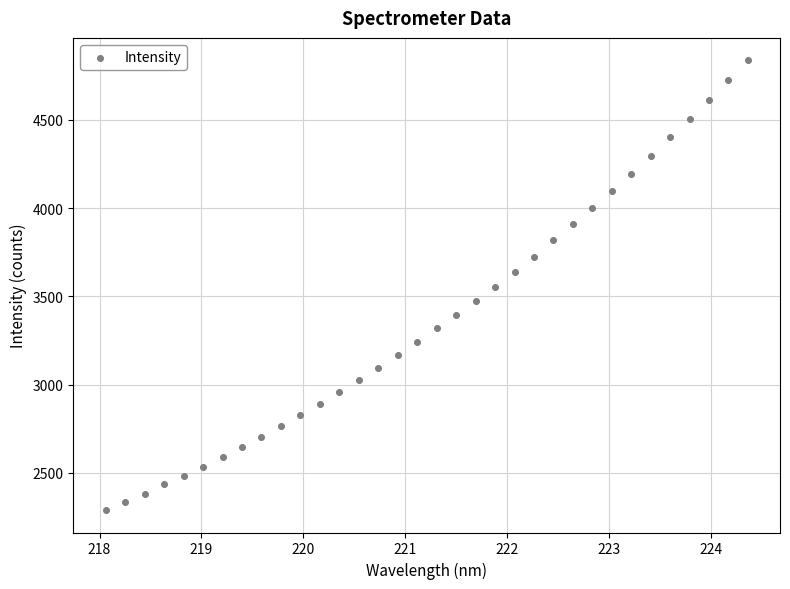

What is the range of X values (max minus min)?

6.3